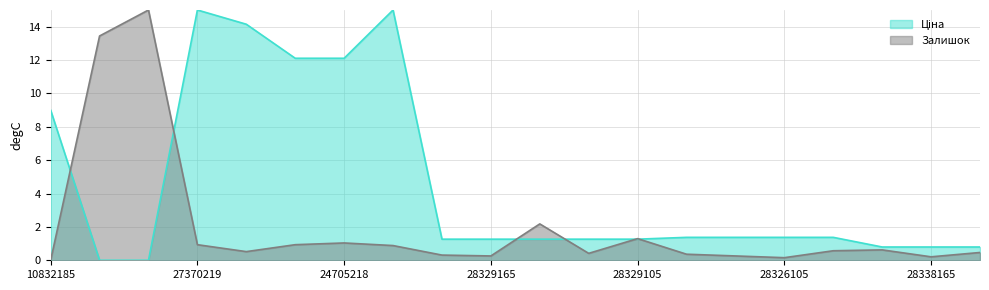

The Ціна series shows 25.1 at 248922198. True or false?

False